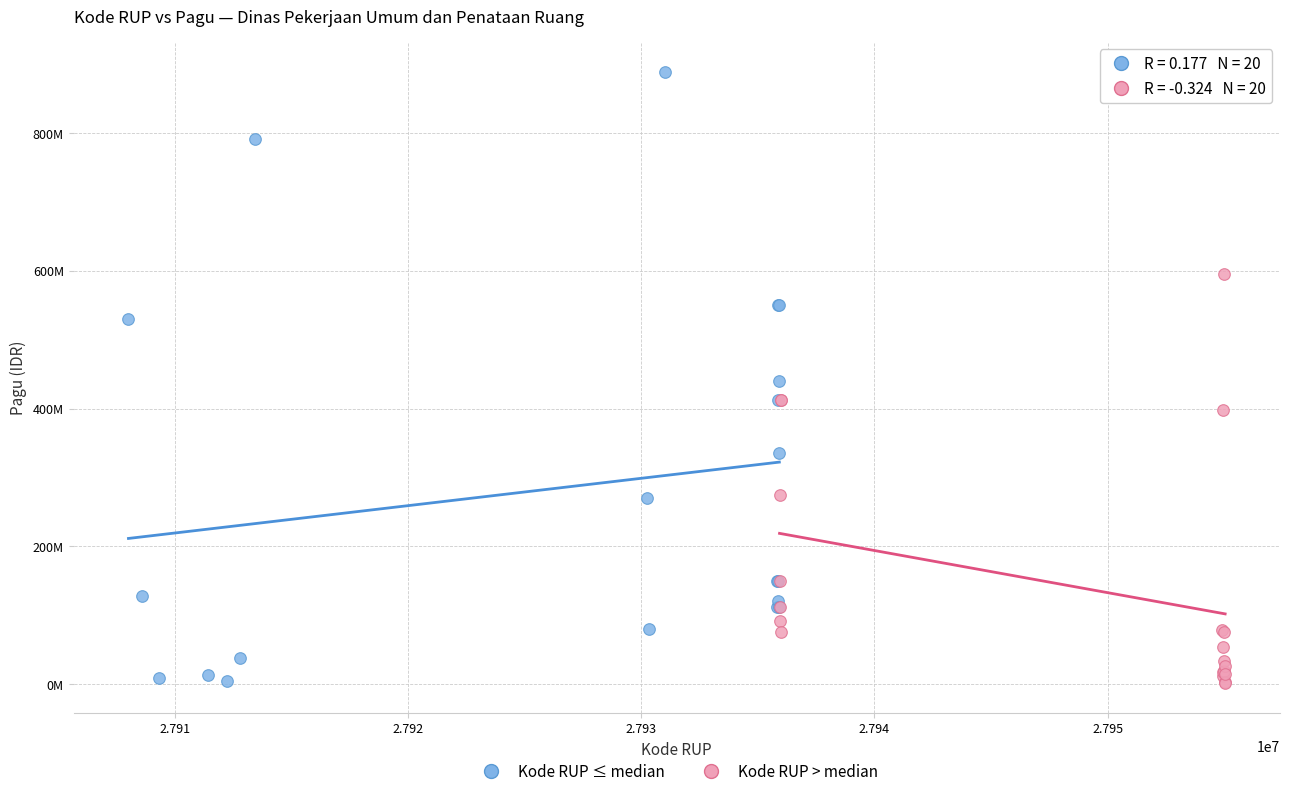

Which series has the largest Y range (max minus min)?

Kode RUP ≤ median